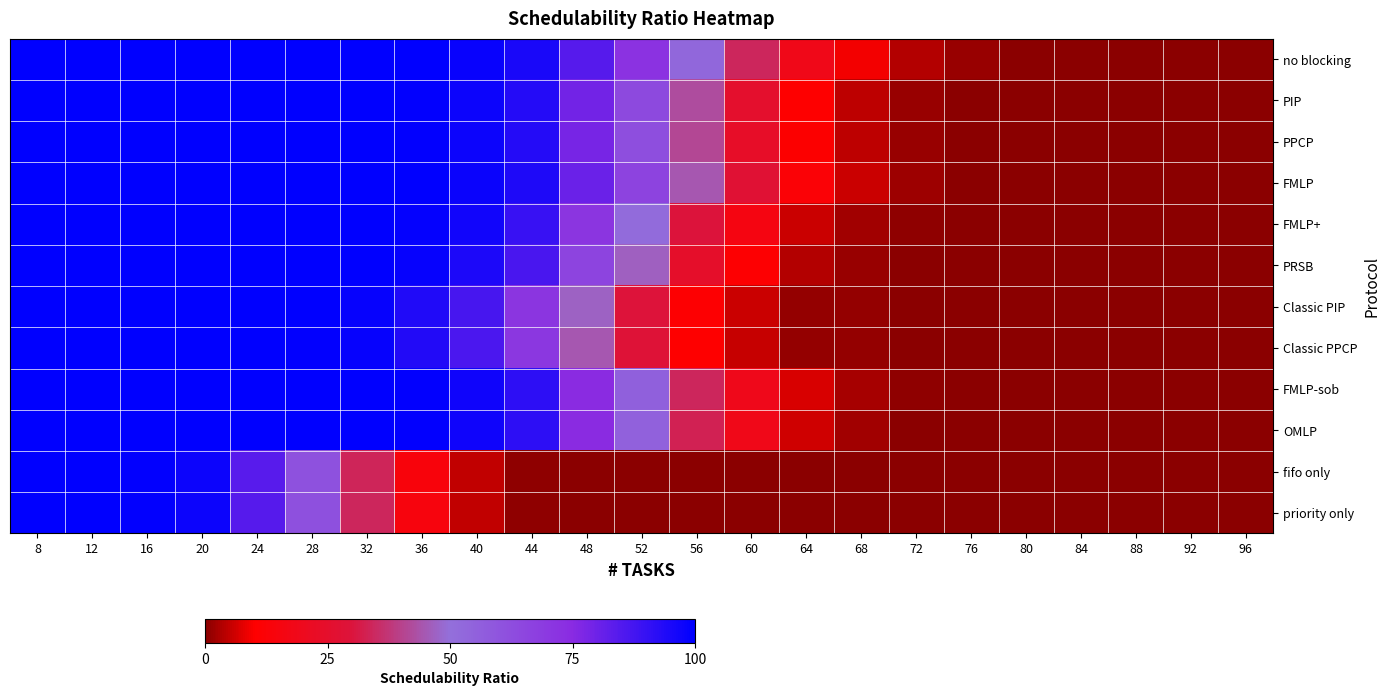

Reading left to right, transcribe all the data shown in this chart.

no blocking: 8=1.0	12=1.0	16=1.0	20=1.0	24=1.0	28=1.0	32=1.0	36=1.0	40=1.0	44=1.0	48=0.8	52=0.7	56=0.5	60=0.3	64=0.2	68=0.1	72=0.0	76=0.0	80=0.0	84=0.0	88=0.0	92=0.0	96=0.0
PIP: 8=1.0	12=1.0	16=1.0	20=1.0	24=1.0	28=1.0	32=1.0	36=1.0	40=1.0	44=0.9	48=0.8	52=0.6	56=0.4	60=0.3	64=0.1	68=0.0	72=0.0	76=0.0	80=0.0	84=0.0	88=0.0	92=0.0	96=0.0
PPCP: 8=1.0	12=1.0	16=1.0	20=1.0	24=1.0	28=1.0	32=1.0	36=1.0	40=1.0	44=0.9	48=0.8	52=0.6	56=0.4	60=0.2	64=0.1	68=0.0	72=0.0	76=0.0	80=0.0	84=0.0	88=0.0	92=0.0	96=0.0
FMLP: 8=1.0	12=1.0	16=1.0	20=1.0	24=1.0	28=1.0	32=1.0	36=1.0	40=1.0	44=0.9	48=0.8	52=0.7	56=0.4	60=0.3	64=0.1	68=0.1	72=0.0	76=0.0	80=0.0	84=0.0	88=0.0	92=0.0	96=0.0
FMLP+: 8=1.0	12=1.0	16=1.0	20=1.0	24=1.0	28=1.0	32=1.0	36=1.0	40=1.0	44=0.9	48=0.7	52=0.5	56=0.3	60=0.2	64=0.1	68=0.0	72=0.0	76=0.0	80=0.0	84=0.0	88=0.0	92=0.0	96=0.0
PRSB: 8=1.0	12=1.0	16=1.0	20=1.0	24=1.0	28=1.0	32=1.0	36=1.0	40=0.9	44=0.9	48=0.7	52=0.5	56=0.2	60=0.1	64=0.0	68=0.0	72=0.0	76=0.0	80=0.0	84=0.0	88=0.0	92=0.0	96=0.0
Classic PIP: 8=1.0	12=1.0	16=1.0	20=1.0	24=1.0	28=1.0	32=1.0	36=0.9	40=0.9	44=0.7	48=0.5	52=0.3	56=0.1	60=0.1	64=0.0	68=0.0	72=0.0	76=0.0	80=0.0	84=0.0	88=0.0	92=0.0	96=0.0
Classic PPCP: 8=1.0	12=1.0	16=1.0	20=1.0	24=1.0	28=1.0	32=1.0	36=0.9	40=0.9	44=0.7	48=0.4	52=0.3	56=0.1	60=0.1	64=0.0	68=0.0	72=0.0	76=0.0	80=0.0	84=0.0	88=0.0	92=0.0	96=0.0
FMLP-sob: 8=1.0	12=1.0	16=1.0	20=1.0	24=1.0	28=1.0	32=1.0	36=1.0	40=1.0	44=0.9	48=0.7	52=0.6	56=0.3	60=0.2	64=0.1	68=0.0	72=0.0	76=0.0	80=0.0	84=0.0	88=0.0	92=0.0	96=0.0
OMLP: 8=1.0	12=1.0	16=1.0	20=1.0	24=1.0	28=1.0	32=1.0	36=1.0	40=1.0	44=0.9	48=0.7	52=0.6	56=0.3	60=0.2	64=0.1	68=0.0	72=0.0	76=0.0	80=0.0	84=0.0	88=0.0	92=0.0	96=0.0
fifo only: 8=1.0	12=1.0	16=1.0	20=1.0	24=0.8	28=0.6	32=0.3	36=0.1	40=0.0	44=0.0	48=0.0	52=0.0	56=0.0	60=0.0	64=0.0	68=0.0	72=0.0	76=0.0	80=0.0	84=0.0	88=0.0	92=0.0	96=0.0
priority only: 8=1.0	12=1.0	16=1.0	20=1.0	24=0.8	28=0.6	32=0.3	36=0.1	40=0.1	44=0.0	48=0.0	52=0.0	56=0.0	60=0.0	64=0.0	68=0.0	72=0.0	76=0.0	80=0.0	84=0.0	88=0.0	92=0.0	96=0.0